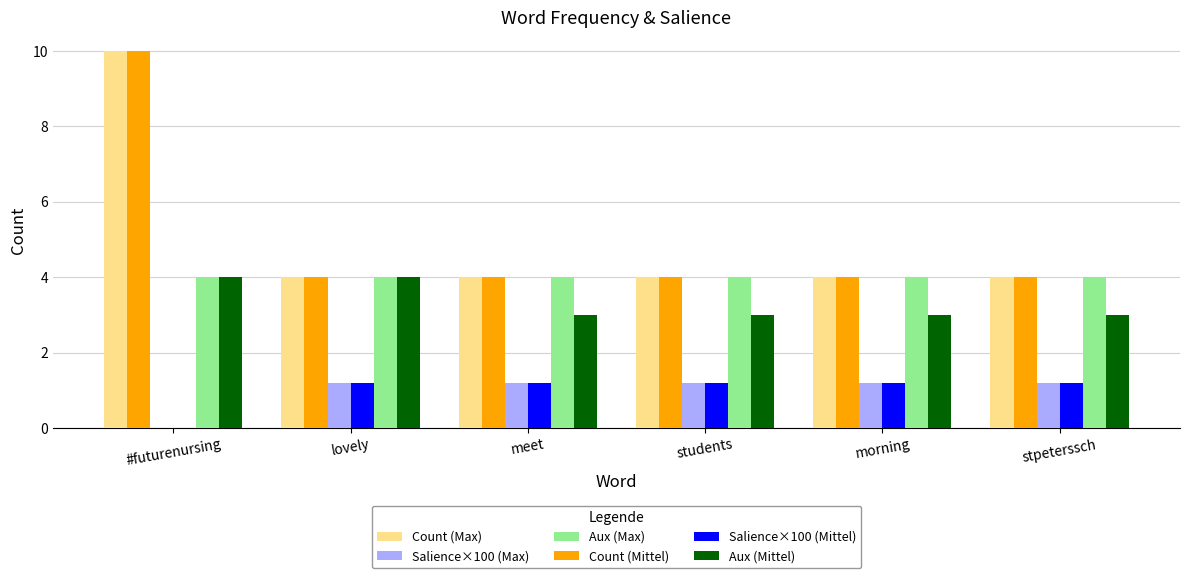

At which label does Salience×100 (Mittel) first exceed 1?

lovely